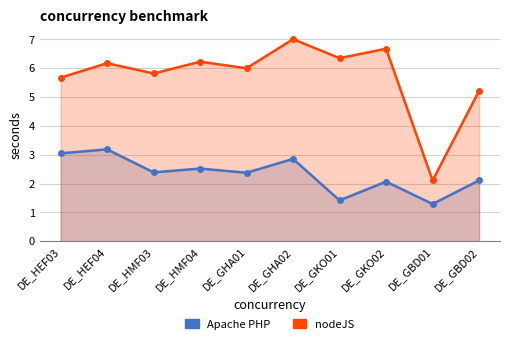

Between DE_GKO02 and DE_GKO01, which is larger?

DE_GKO02